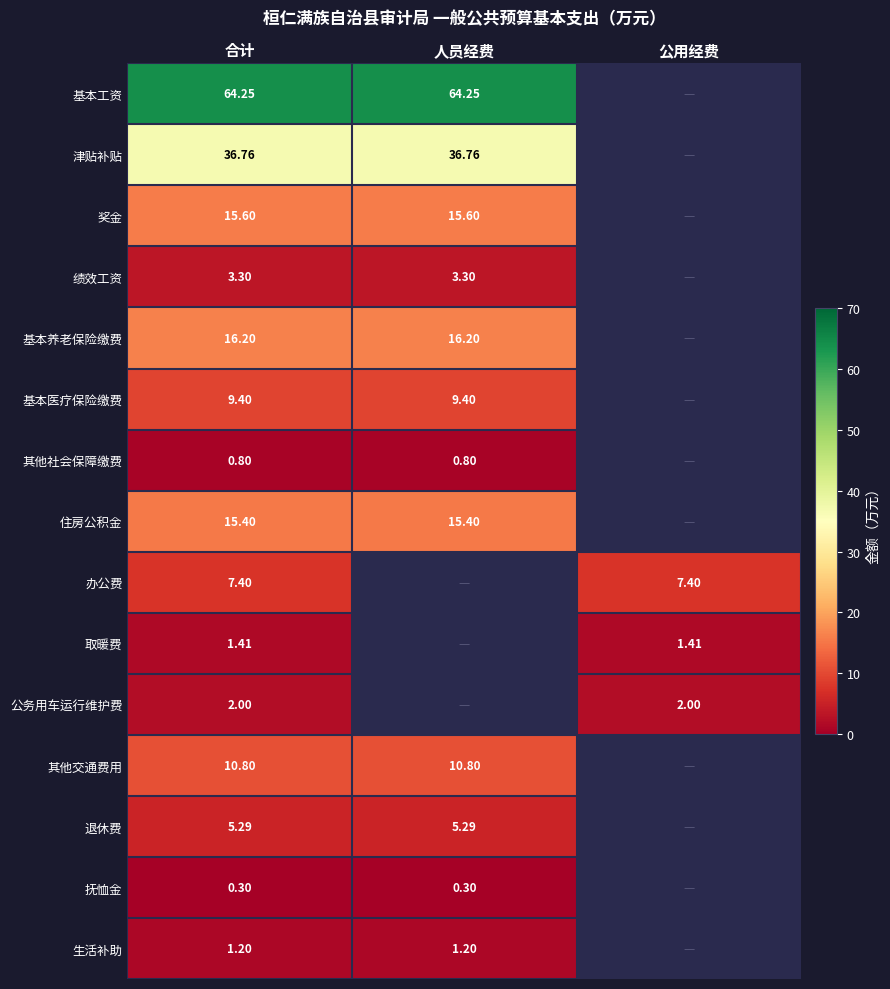

At 合计, list the series in order from largest to smallest.

基本工资, 津贴补贴, 基本养老保险缴费, 奖金, 住房公积金, 其他交通费用, 基本医疗保险缴费, 办公费, 退休费, 绩效工资, 公务用车运行维护费, 取暖费, 生活补助, 其他社会保障缴费, 抚恤金